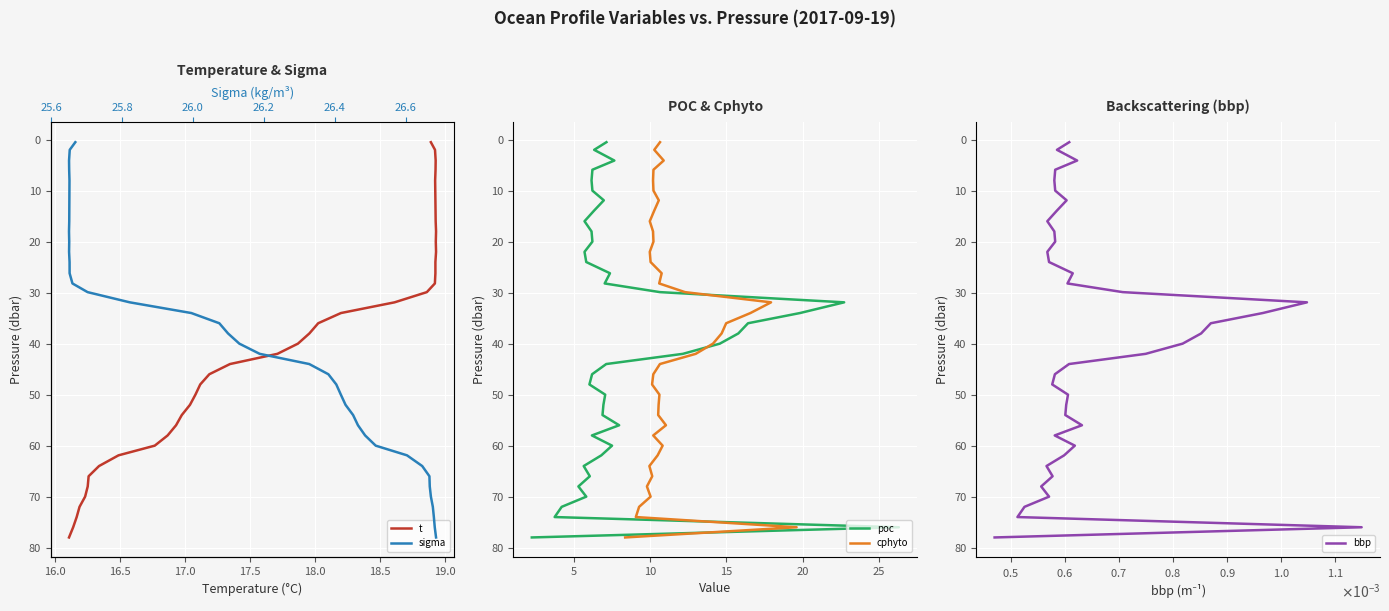

How many series are shown in this chart?

5